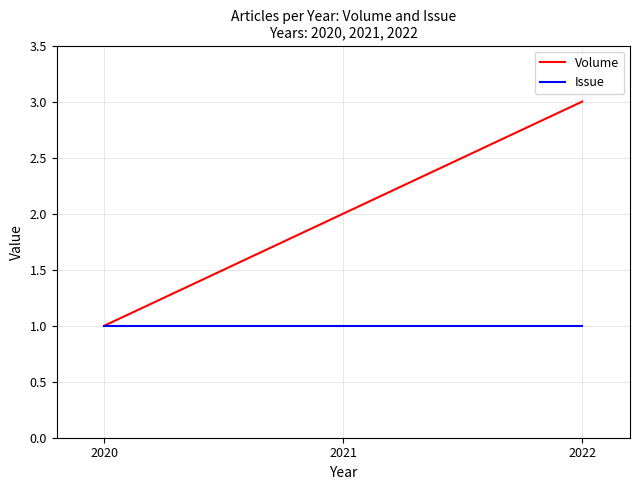

True or false: Volume has a value of 1 at 2021.

False